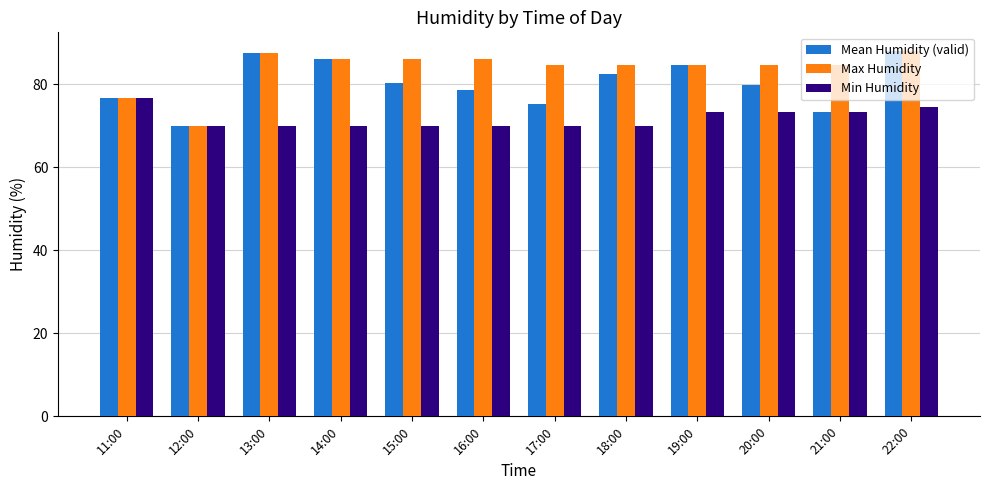

What is the label of the 8th bar from the right?

15:00